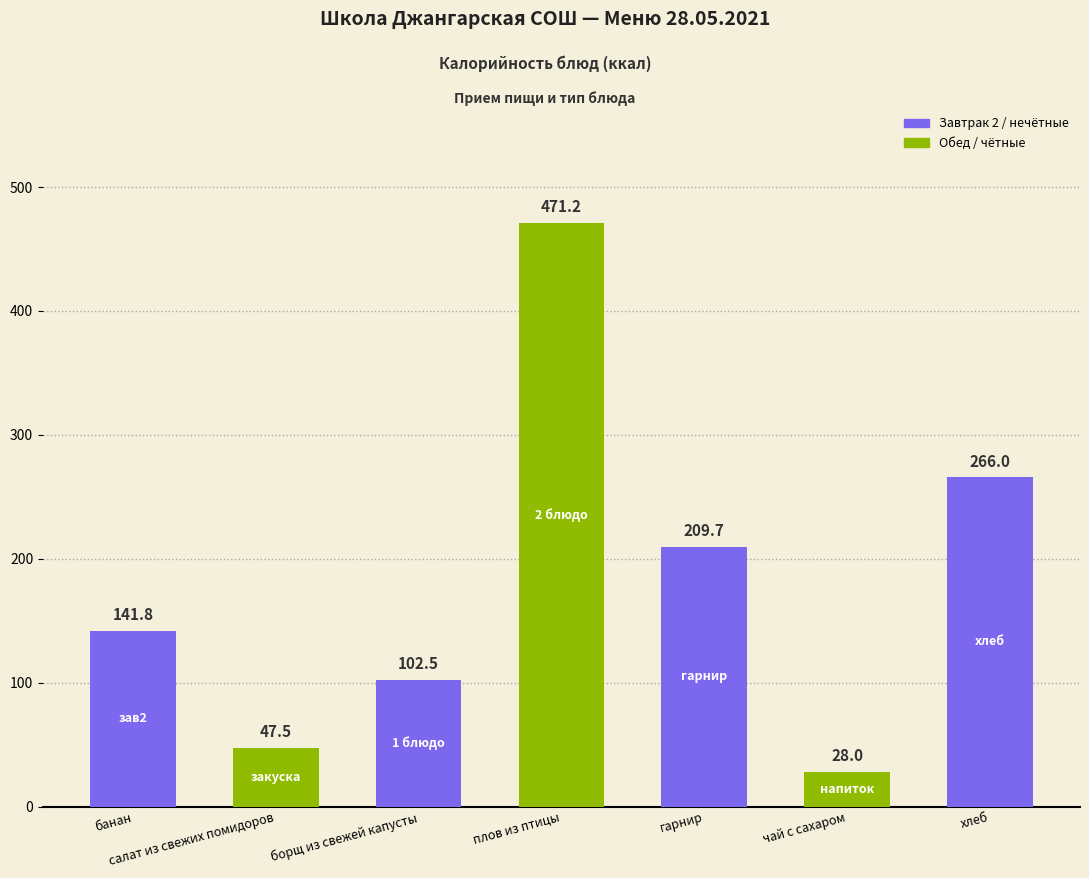

What is the difference between the maximum and minimum values?

443.2